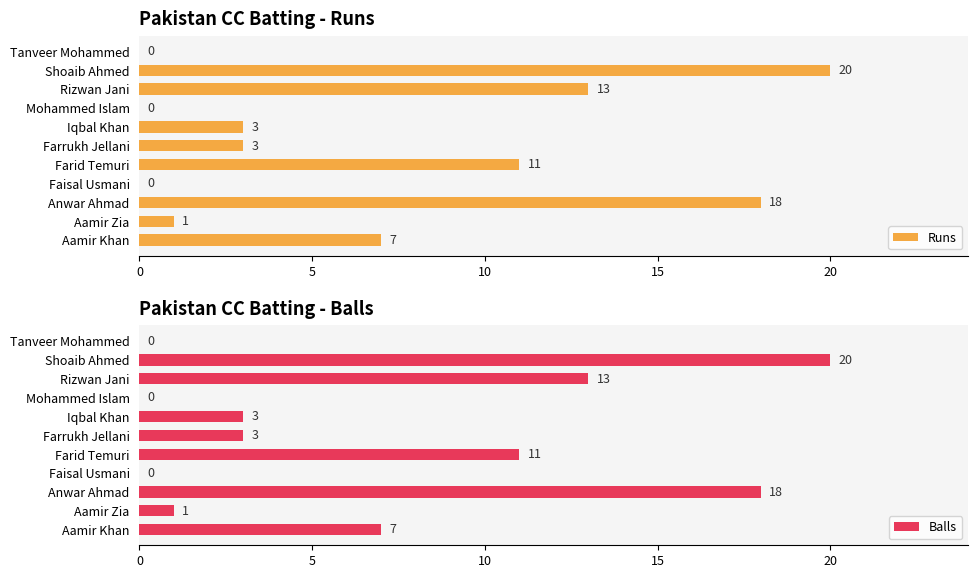

What is the highest value of the Runs series?

20